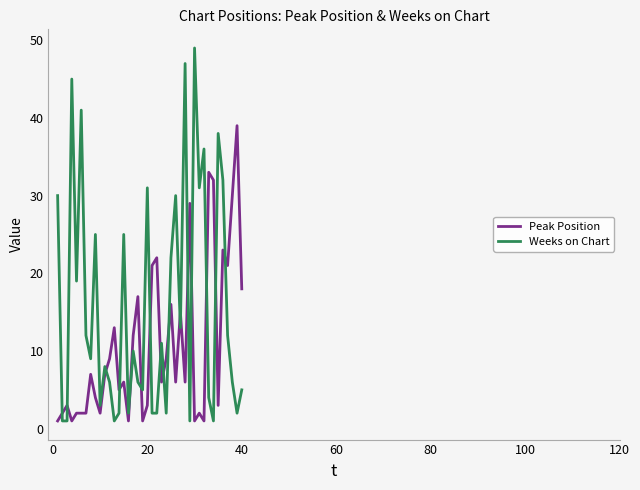

What is the difference between the maximum and minimum values in the Weeks on Chart series?

48